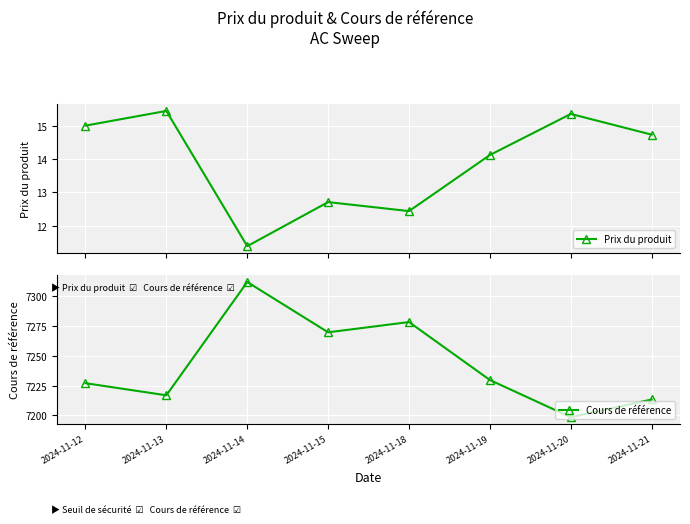

The value of Cours de référence at 2024-11-12 is 3380.8. True or false?

False